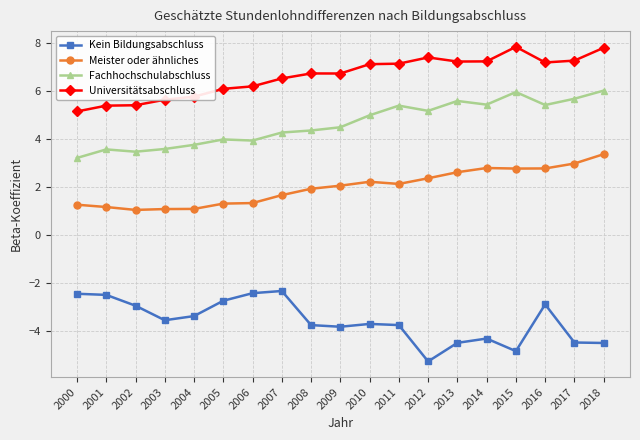

What is the total value across all series at 2017?

11.4